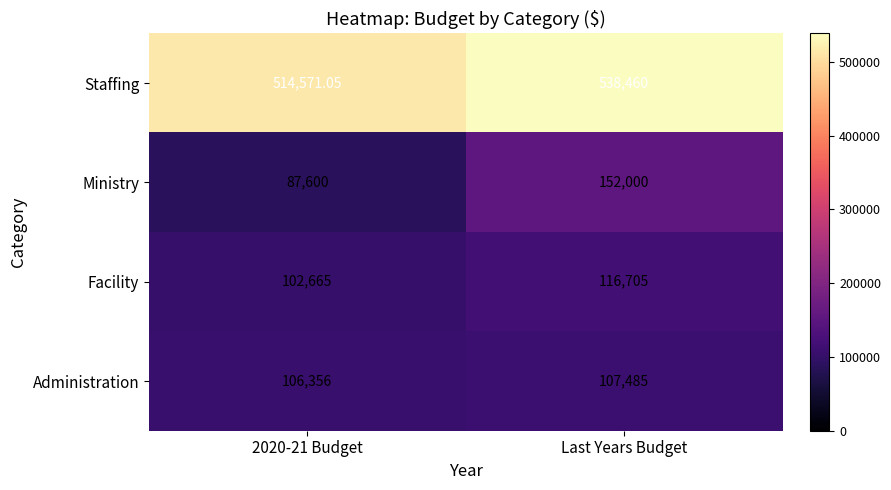

At Last Years Budget, list the series in order from largest to smallest.

Staffing, Ministry, Facility, Administration